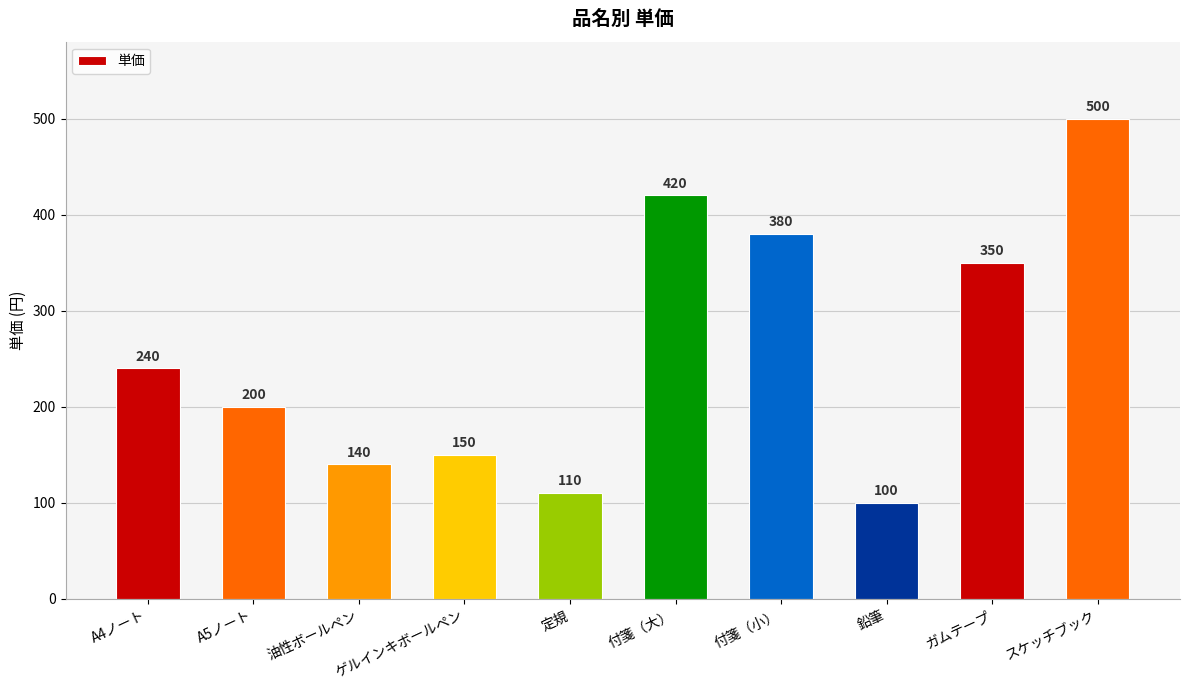

What position from the left is ガムテープ?

9